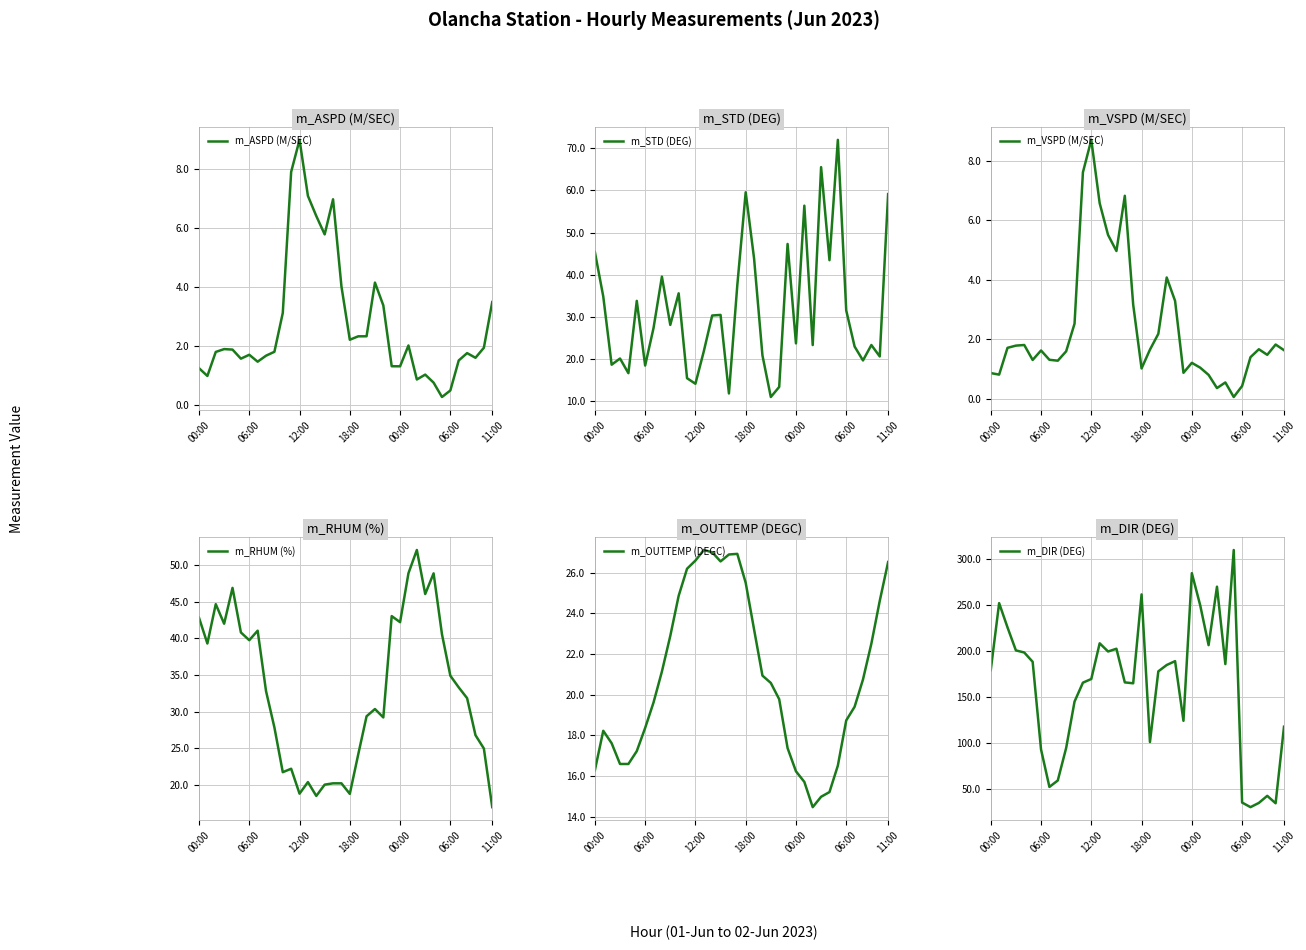

At which category is the sum across all series the highest?

29